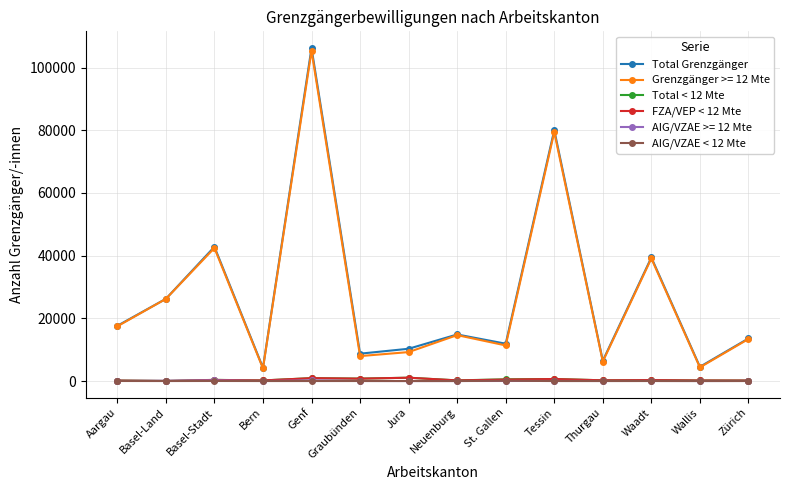

Which series has the widest spread of values?

Total Grenzgänger